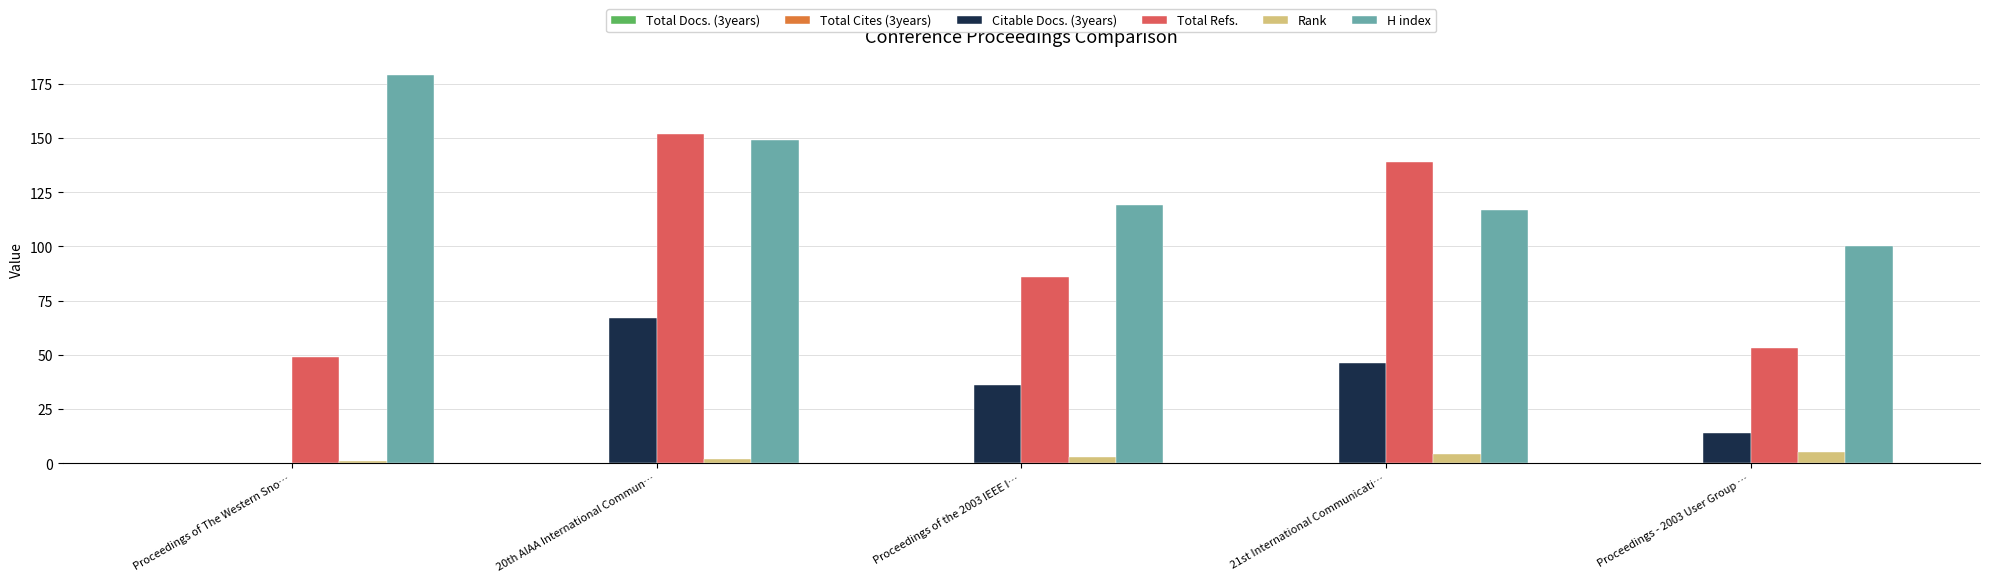

Is it true that Rank equals 2 at 20th AIAA International Commun…?

True